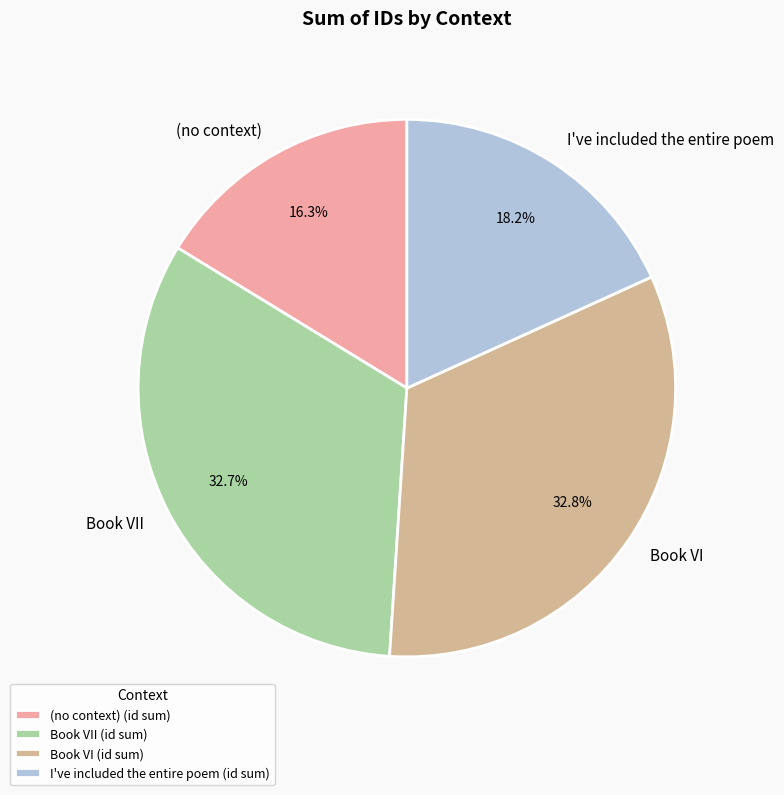

Is it true that (no context) is 5% of the pie?

False